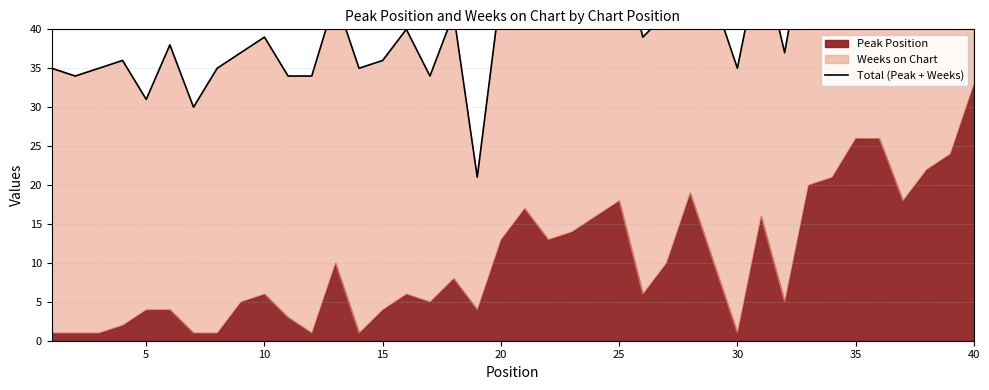

What is the difference between the maximum and minimum values?

42